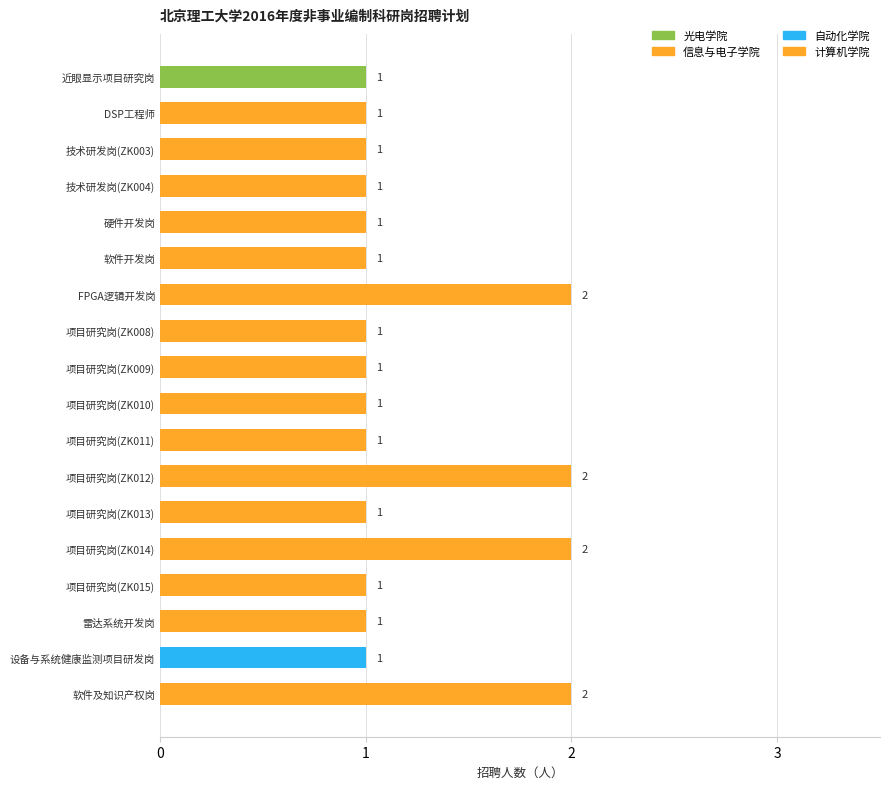

What is the minimum value shown in the chart?

1